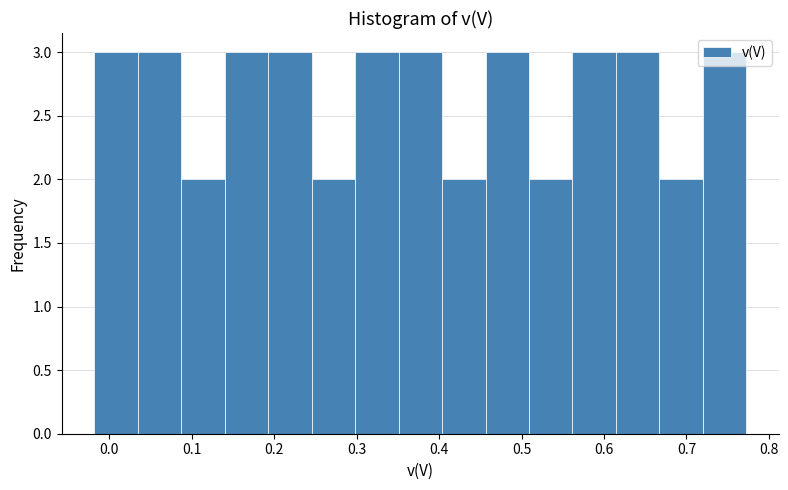

What is the height of the bar covering 0.40 to 0.46 on the x-axis? Neither the bar edges nor the heights are printed on the chart, so give them approximately, as read against the axes.

2